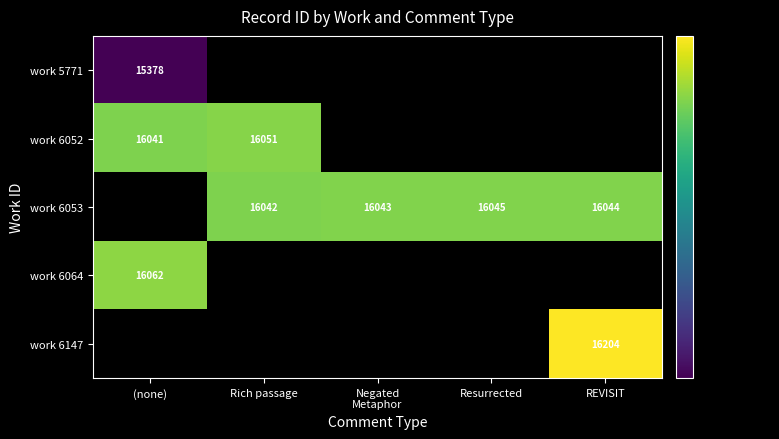

Is it true that work 6147 equals 16204 at REVISIT?

True